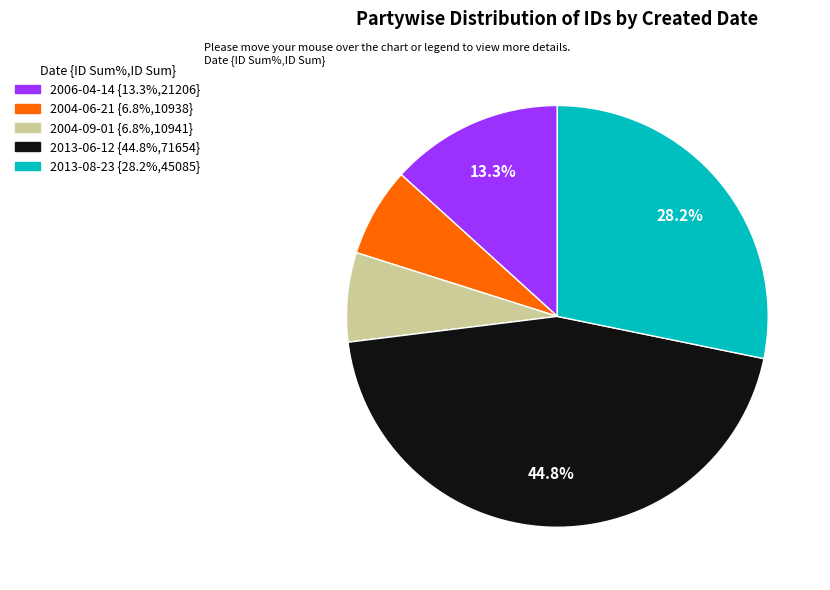

Count the number of slices in the pie.

5